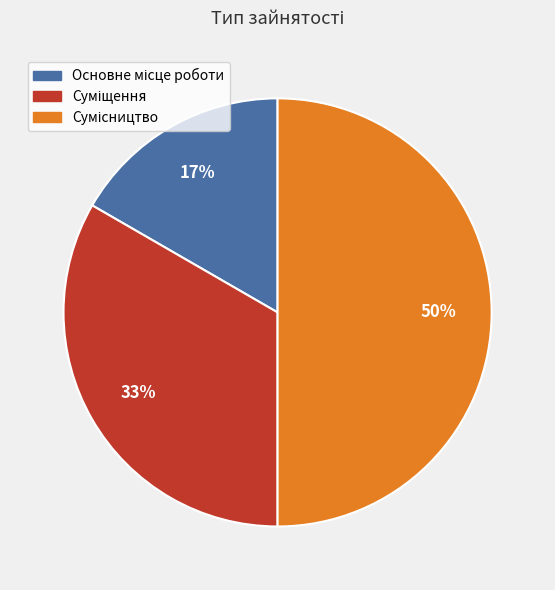

To the nearest percent, what is the average slice percentage?

33%